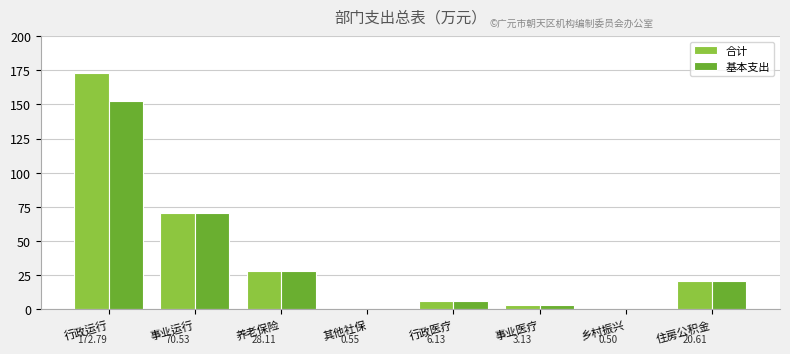

At which category is the sum across all series the highest?

行政运行